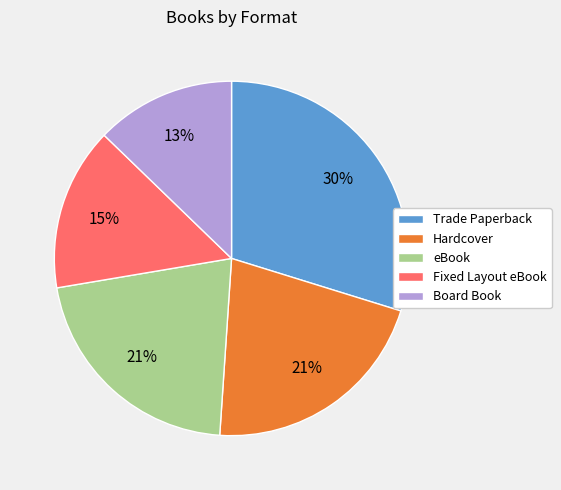

What percentage is the Board Book slice, to the nearest percent?

13%